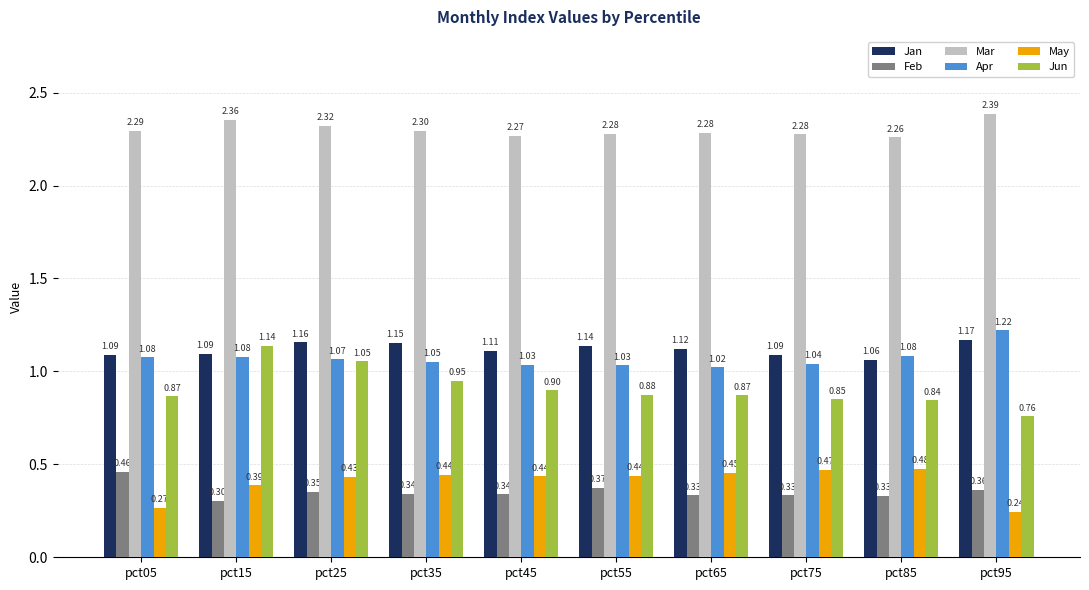

Count the number of categories in the chart.

10